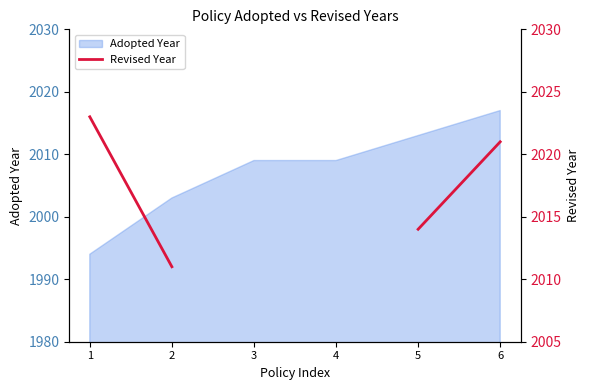

What is the change in value from 5 to 6?

+7.0